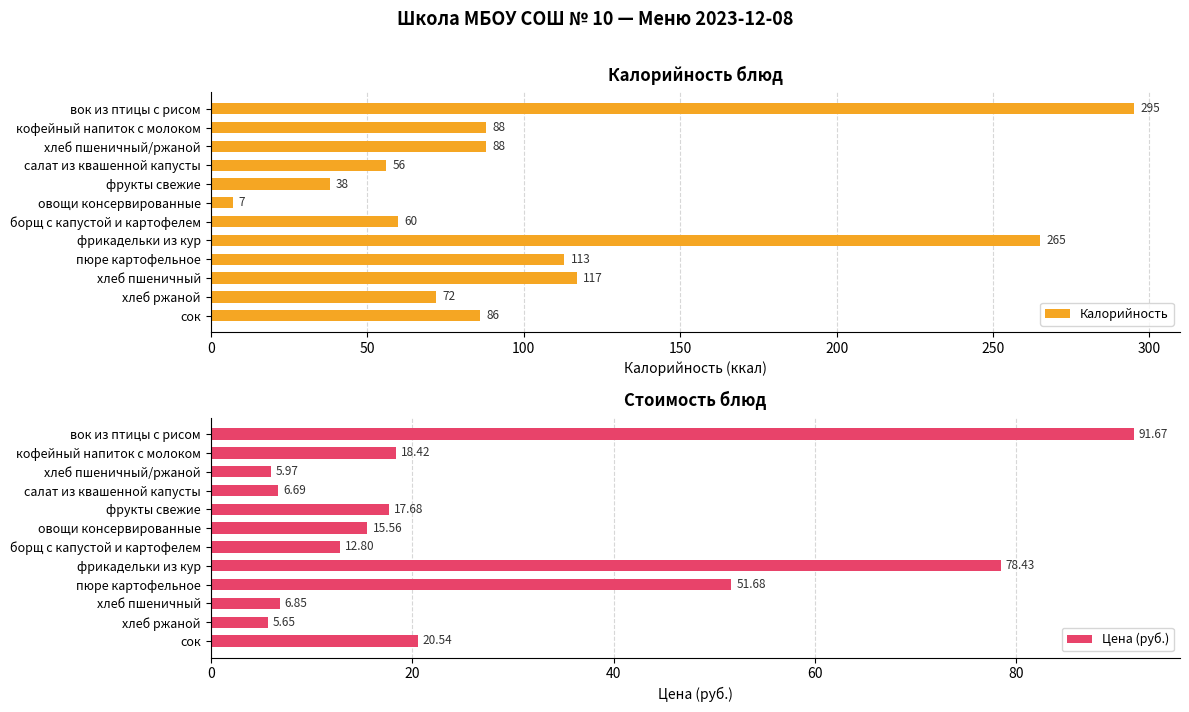

What is the maximum value for Цена (руб.)?

91.7